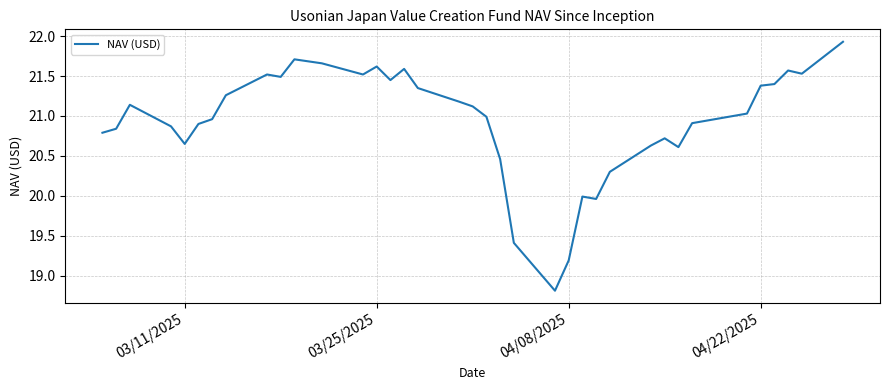

What is the difference between the maximum and minimum values?

3.1